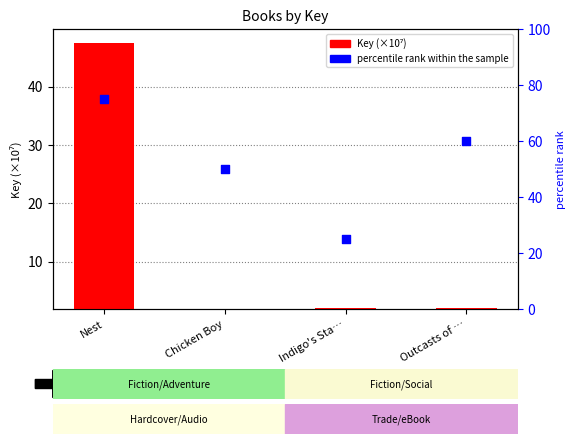

Which series has the largest Y range (max minus min)?

percentile rank within the sample